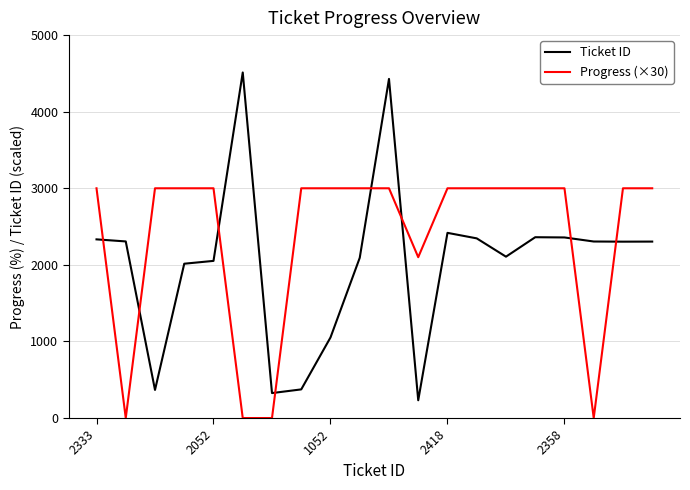

Rank the series by their average value, from highest to lowest.

Progress (×30), Ticket ID